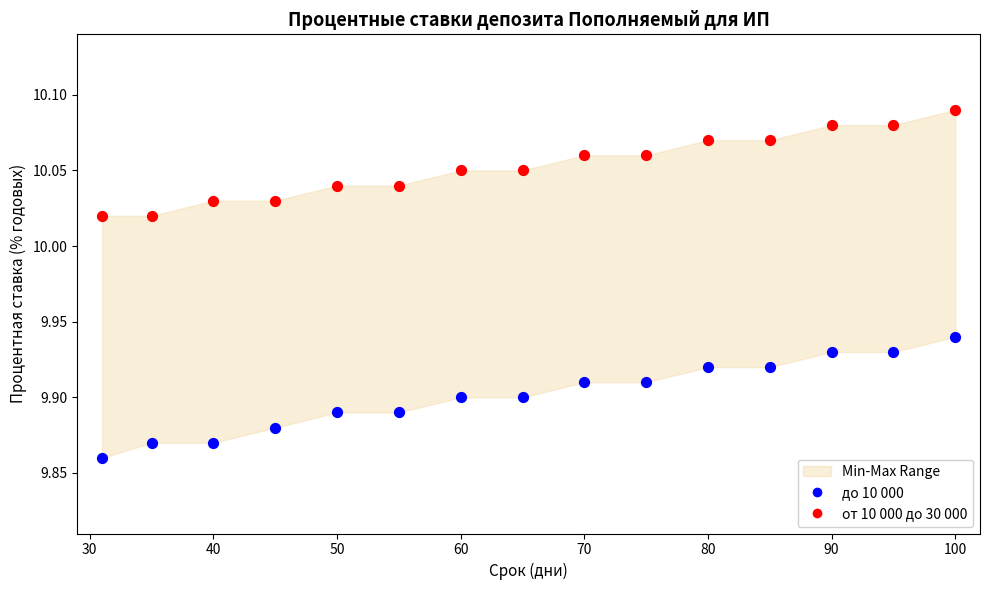

Which series has the widest spread of Y values?

до 10 000